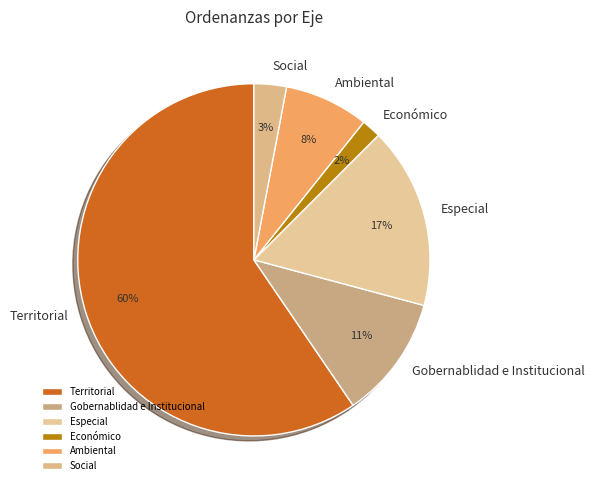

To the nearest percent, what portion does Económico represent?

2%